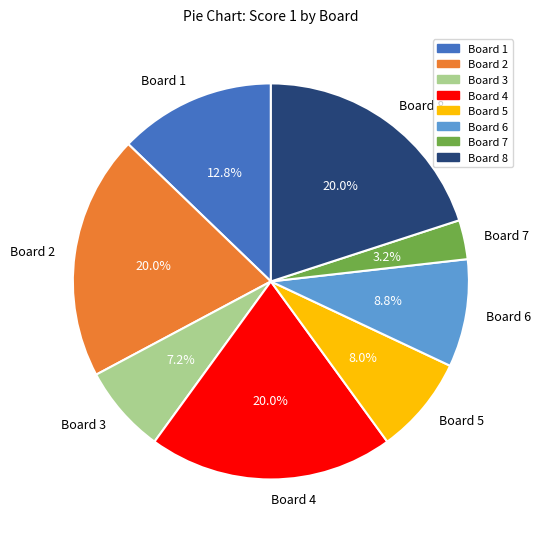

Approximately how many times larger is the value at Board 4 compared to Board 3?

2.8